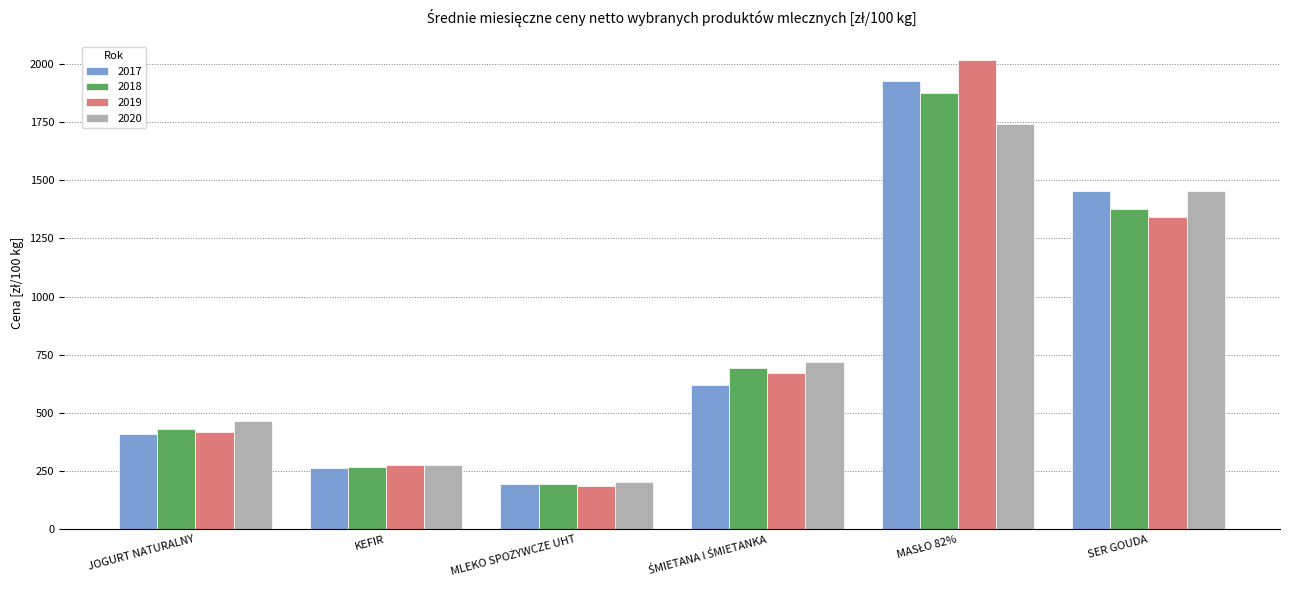

What is the greatest value displayed?

2017.0